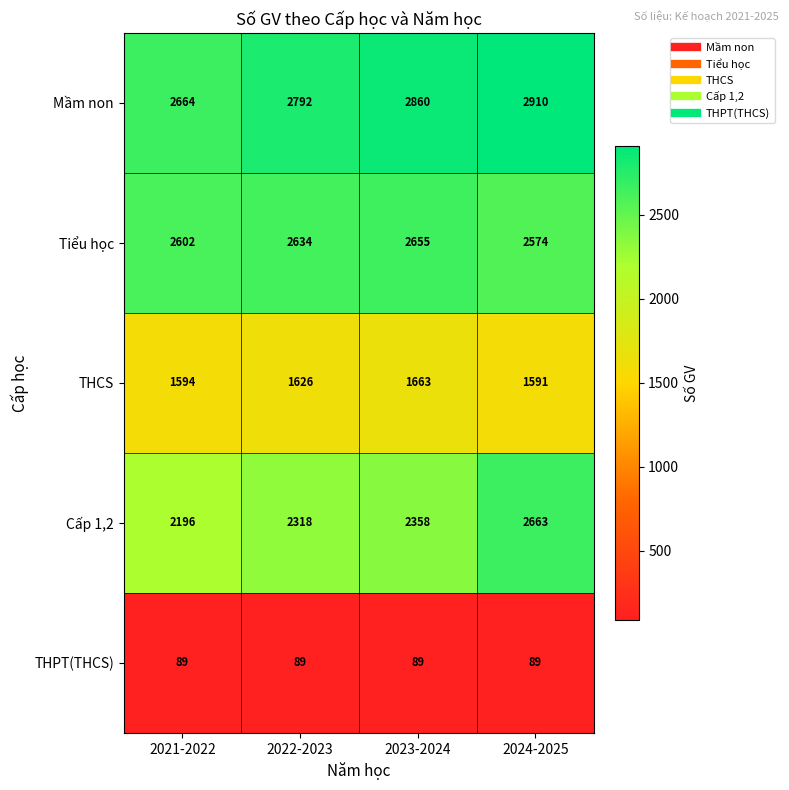

Reading left to right, transcribe all the data shown in this chart.

Mầm non: 2664	2792	2860	2910
Tiểu học: 2602	2634	2655	2574
THCS: 1594	1626	1663	1591
Cấp 1,2: 2196	2318	2358	2663
THPT(THCS): 89	89	89	89